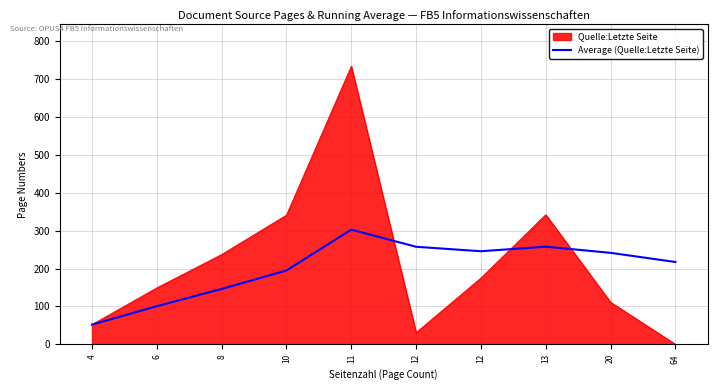

How many lines are shown in the chart?

2